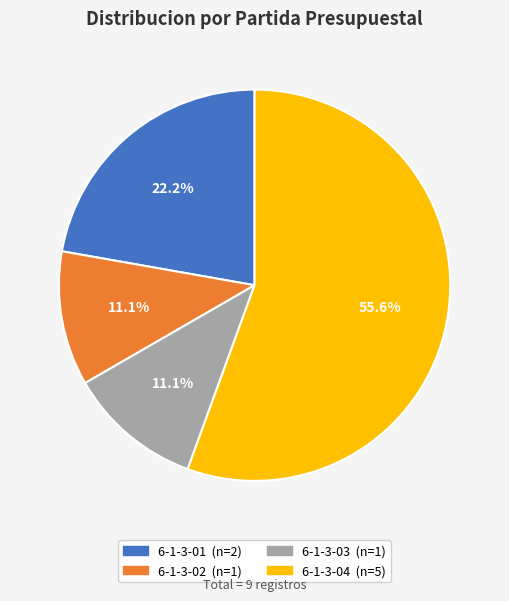

Does any single category account for the majority?

Yes